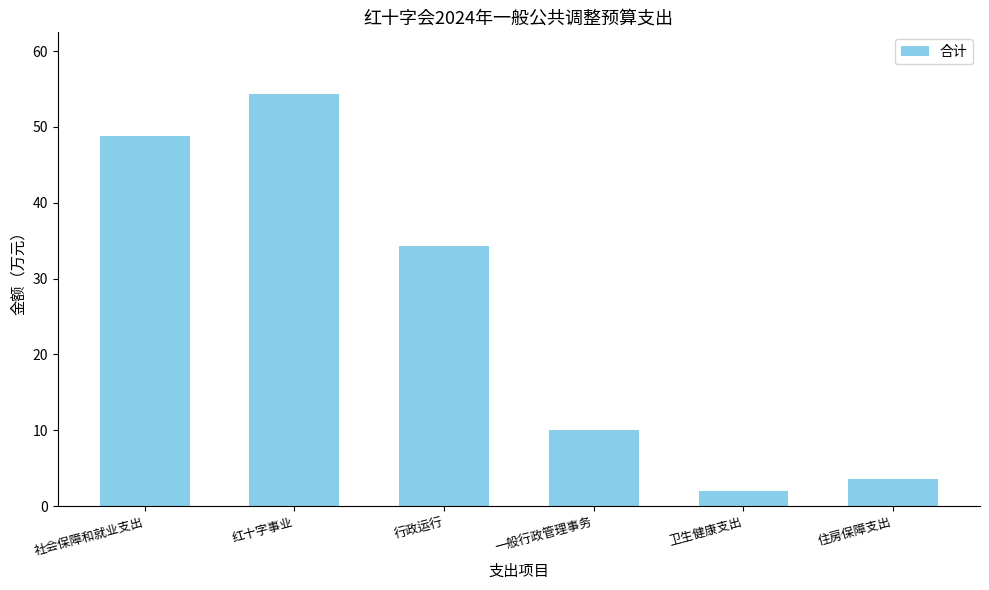

What is the smallest value displayed?

2.0